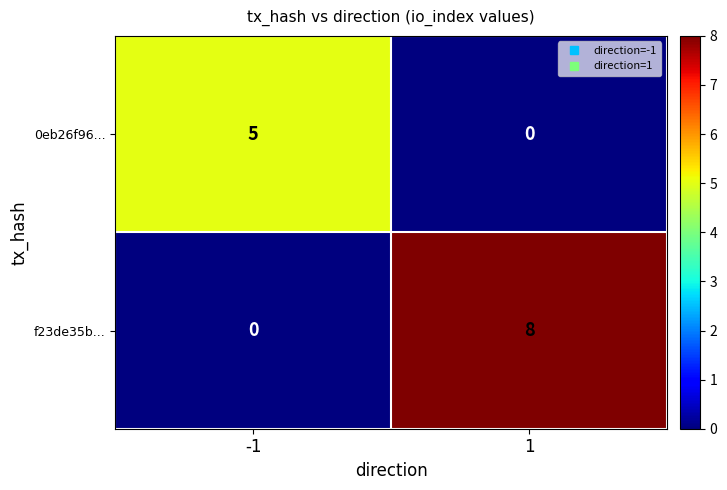

Reading left to right, extract all data points from this chart.

0eb26f96...: -1=5	1=0
f23de35b...: -1=0	1=8